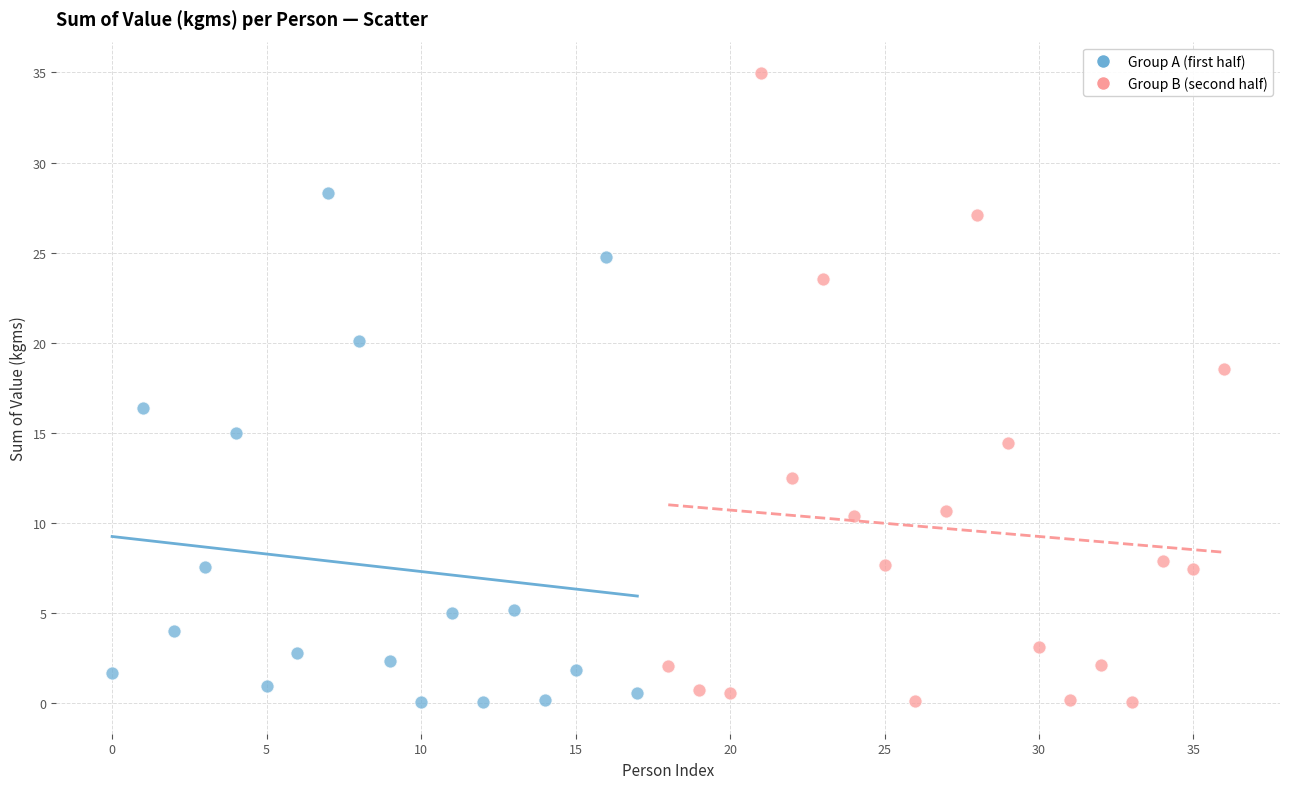

Which series has the largest Y range (max minus min)?

Group B (second half)